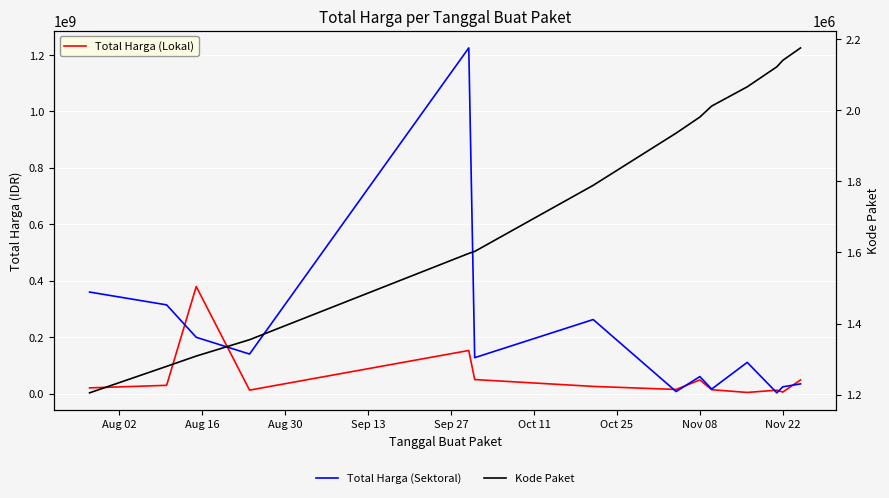

True or false: Kode Paket has more than 1 interior local peaks.

False